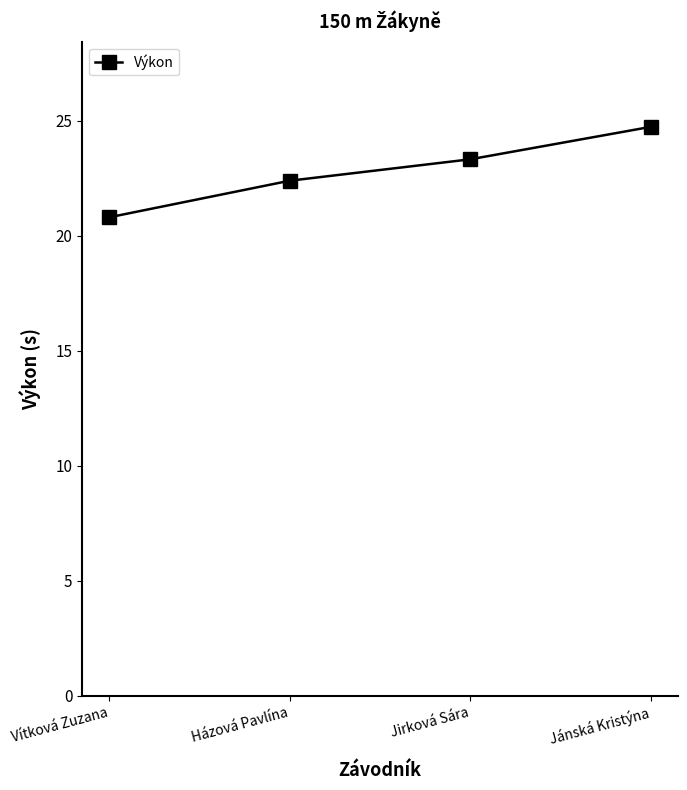

Rank the categories by value from lowest to highest.

Vítková Zuzana, Házová Pavlína, Jirková Sára, Jánská Kristýna